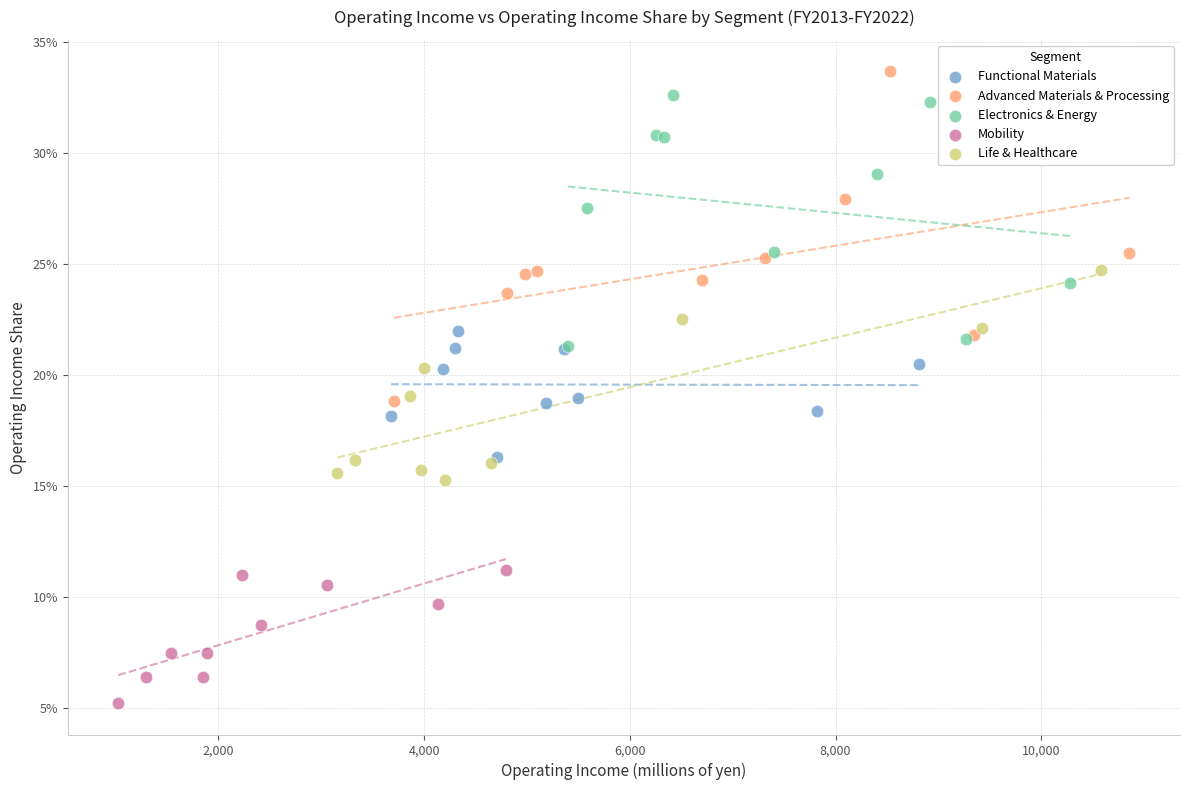

What are all the series names shown in the legend?

Functional Materials, Advanced Materials & Processing, Electronics & Energy, Mobility, Life & Healthcare